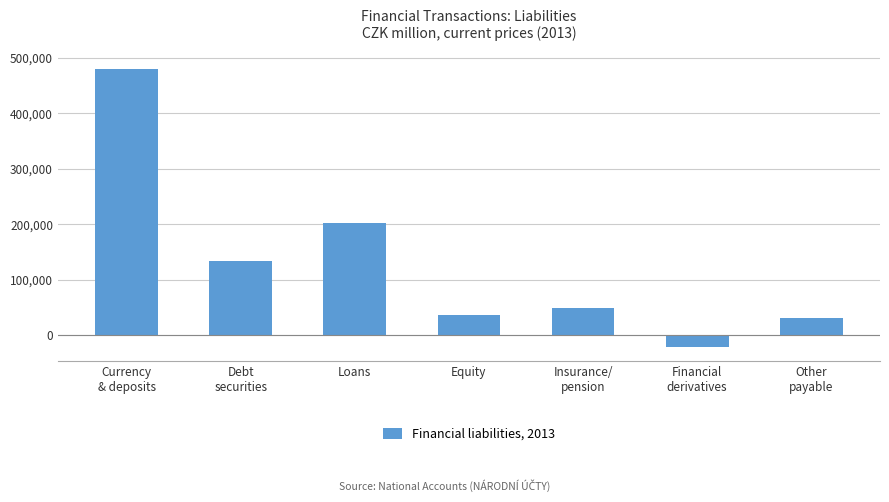

Which category has the highest value across all series?

Currency
& deposits